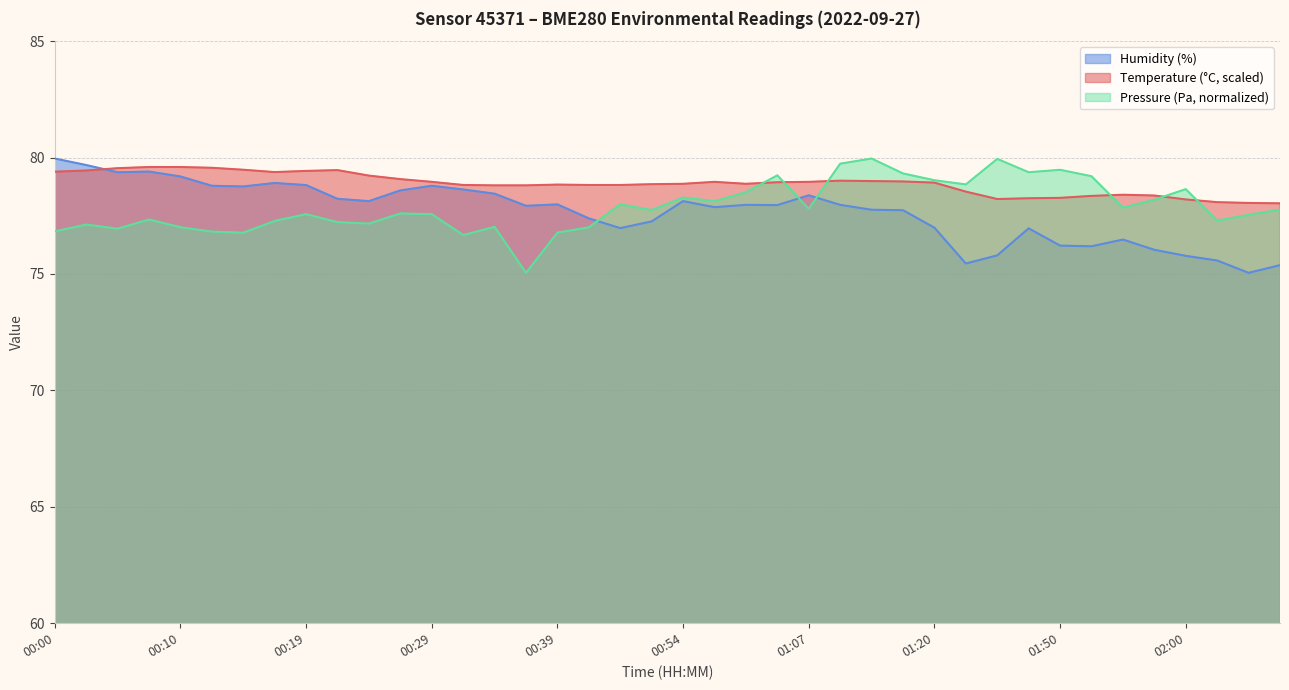

Is the value of Temperature (°C) at 00:22 greater than the value of Humidity (%) at 00:52?

Yes